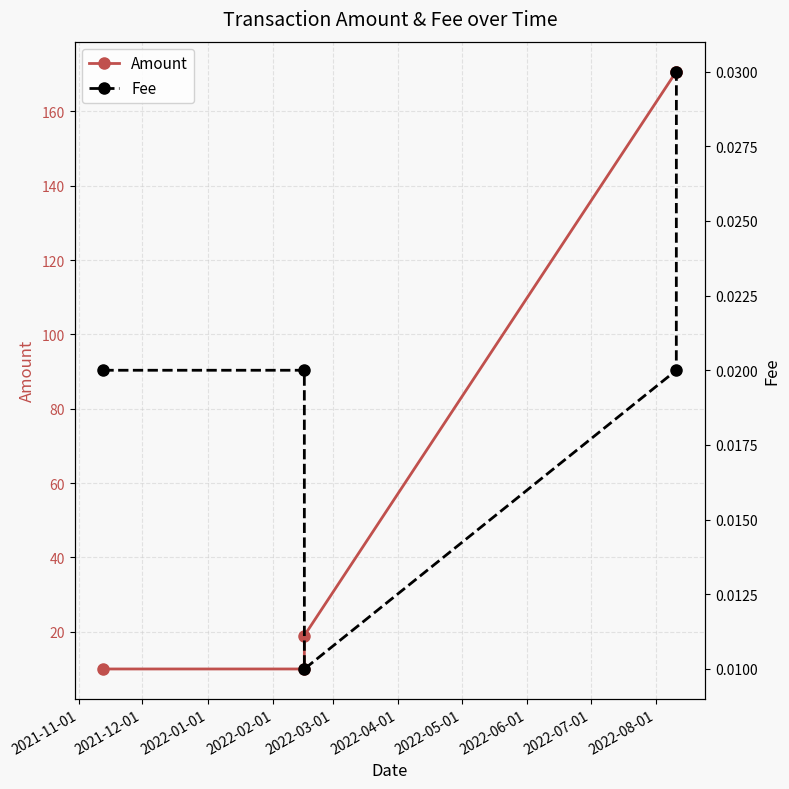

Which series has the largest range (max minus min)?

Amount